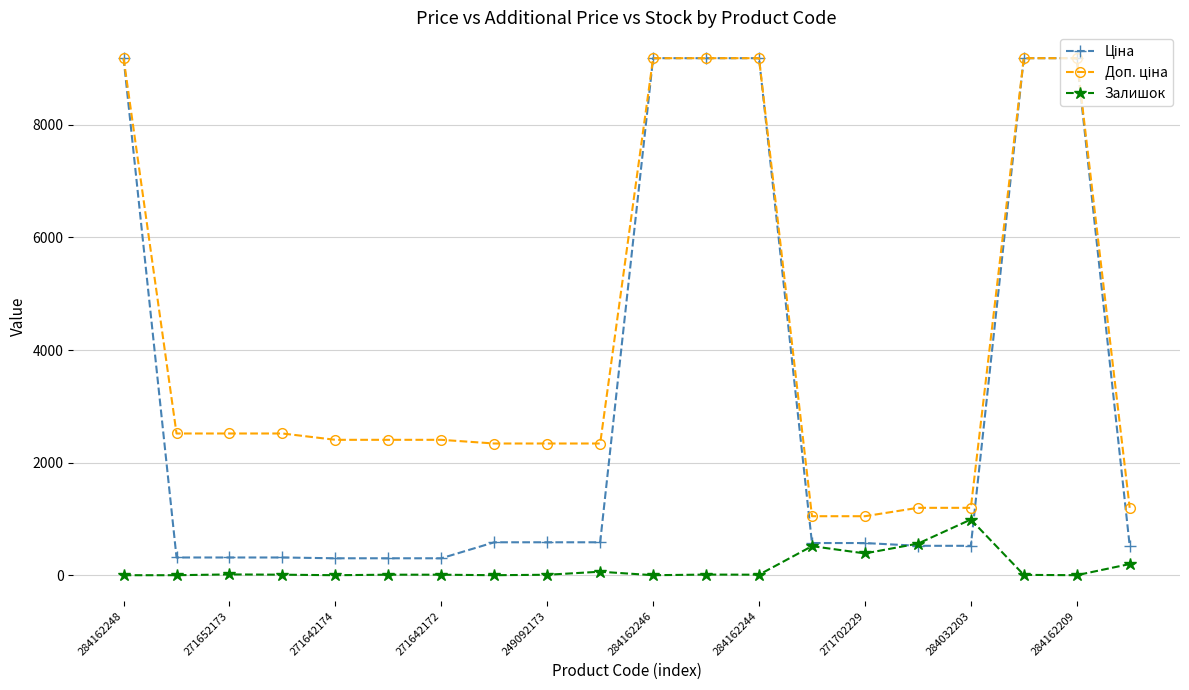

At how many categories does at least one series exceed 6799?

6